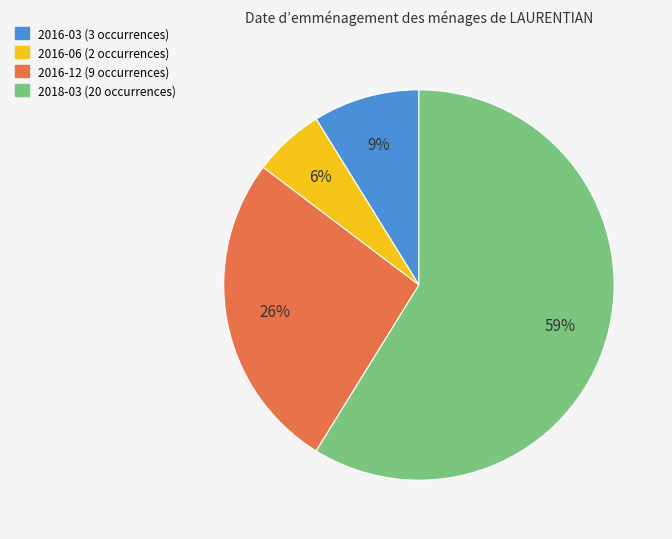

Do 2018-03 and 2016-03 together represent more than half of the pie?

Yes